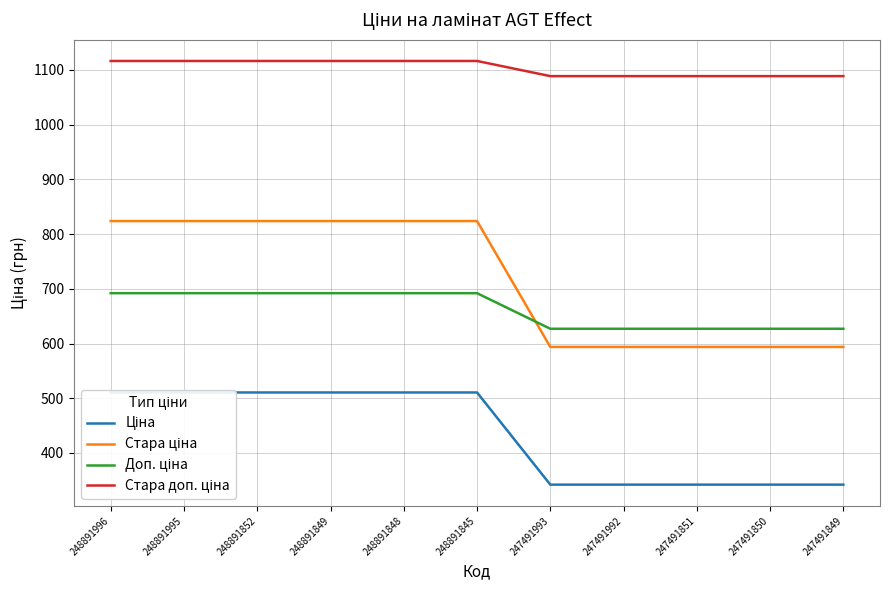

True or false: Стара доп. ціна and Доп. ціна intersect in this chart.

False